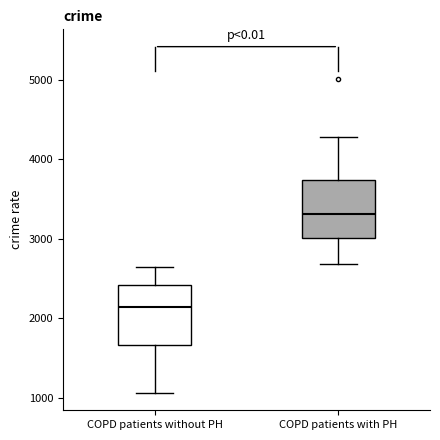

Where does the upper whisker of the box for COPD patients without PH end on the y-axis? The values are not printed on the chart, so give them approximately, as read against the axis.

2600